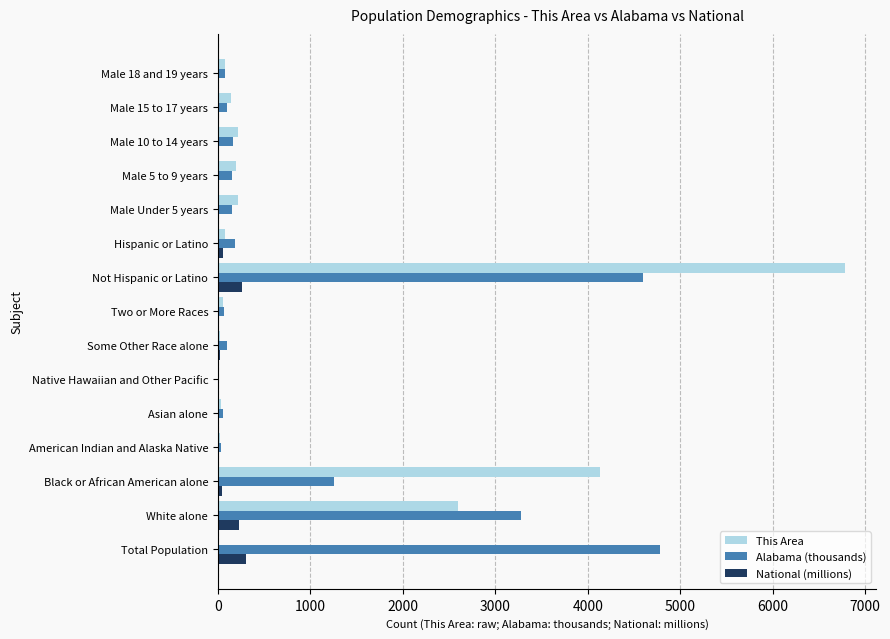

At which label is Alabama (thousands) closest to 2391?

White alone